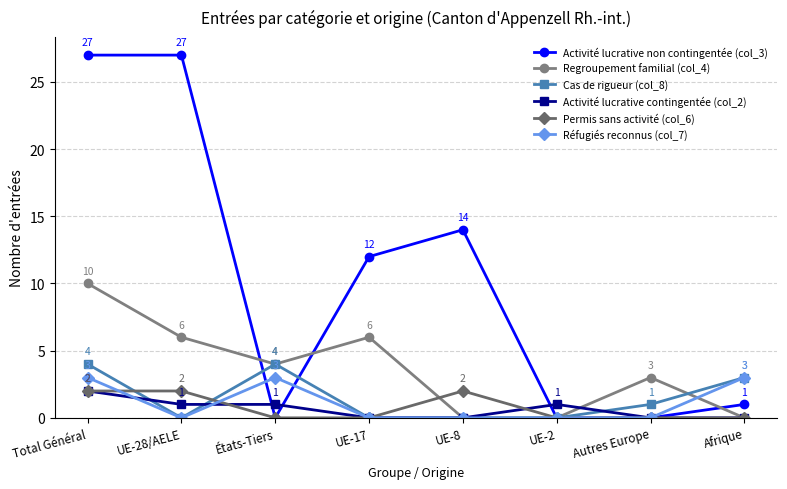

Which series has the largest range (max minus min)?

Activité lucrative non contingentée (col_3)